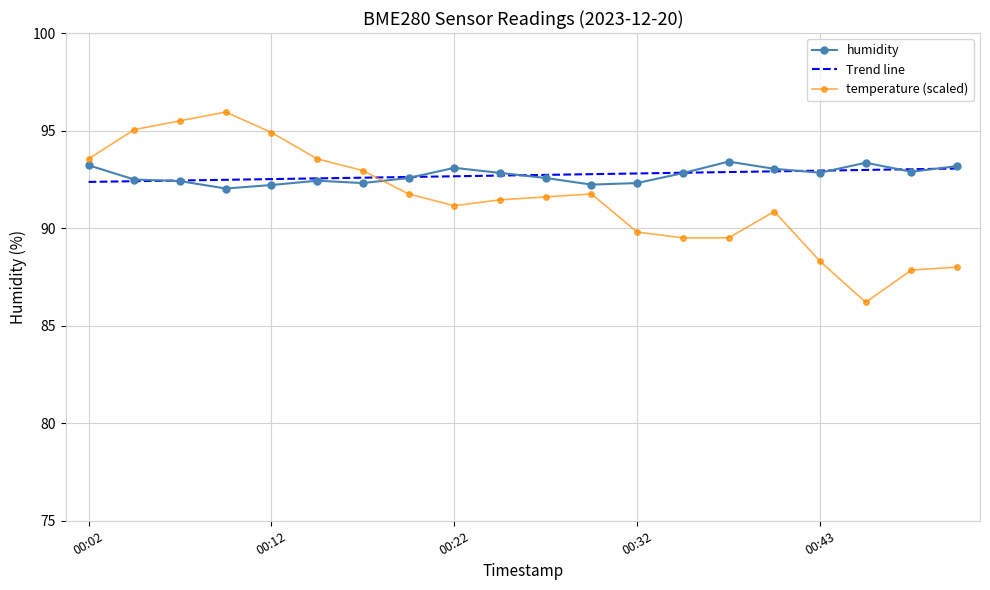

At which category does humidity reach its first local valley?

2023-12-20T00:10